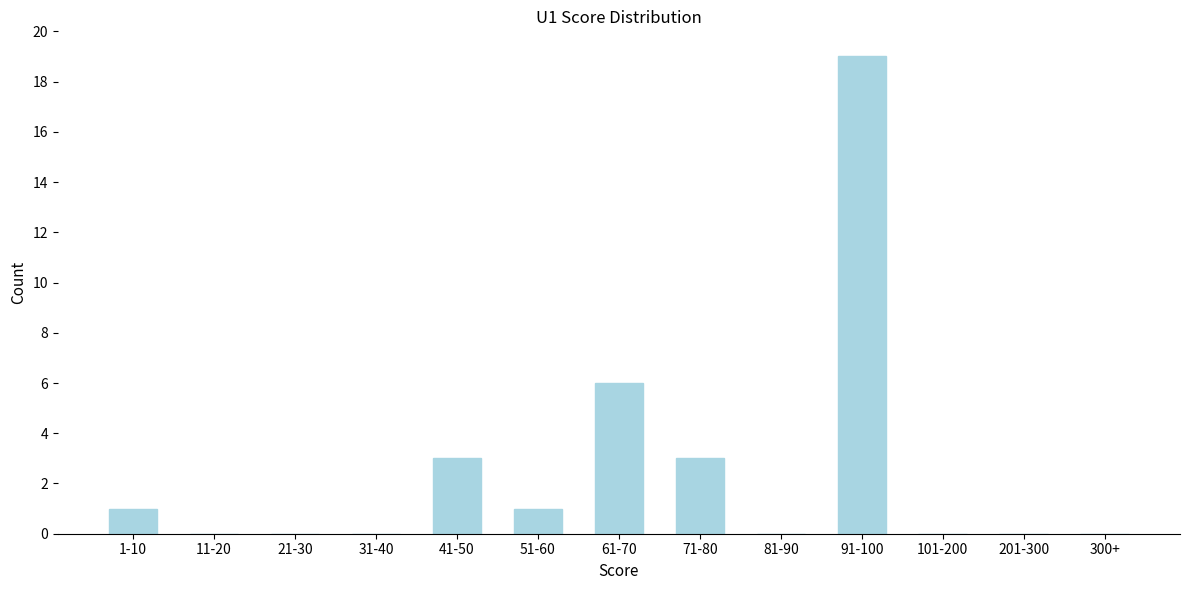

Reading left to right, what are all the values shown in this chart?

1-10=1	11-20=0	21-30=0	31-40=0	41-50=3	51-60=1	61-70=6	71-80=3	81-90=0	91-100=19	101-200=0	201-300=0	300+=0